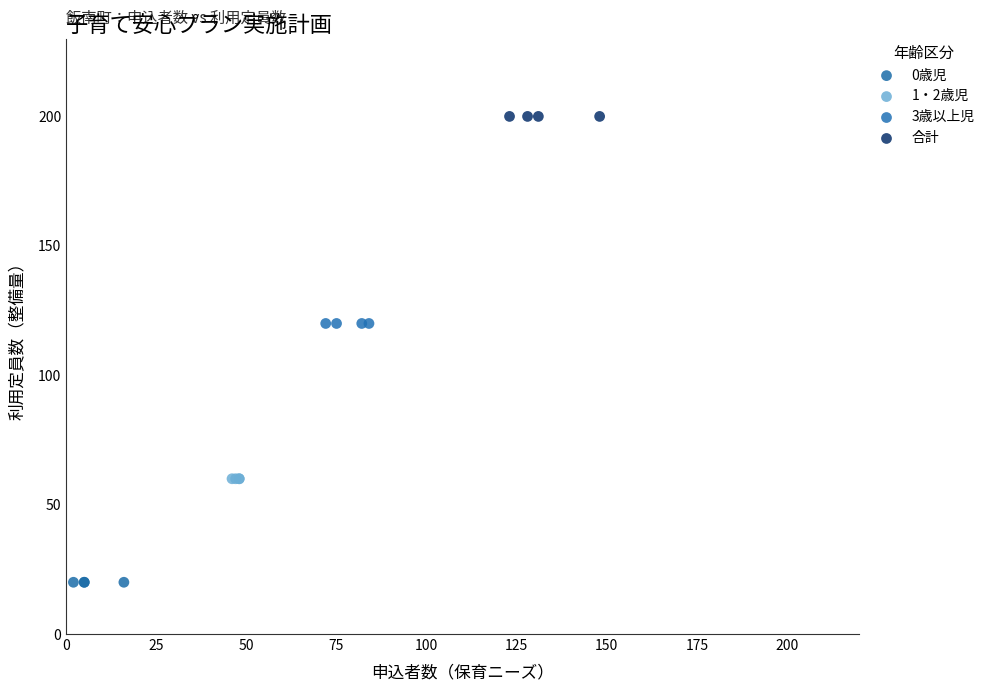

Which series contains the lowest Y value?

0歳児